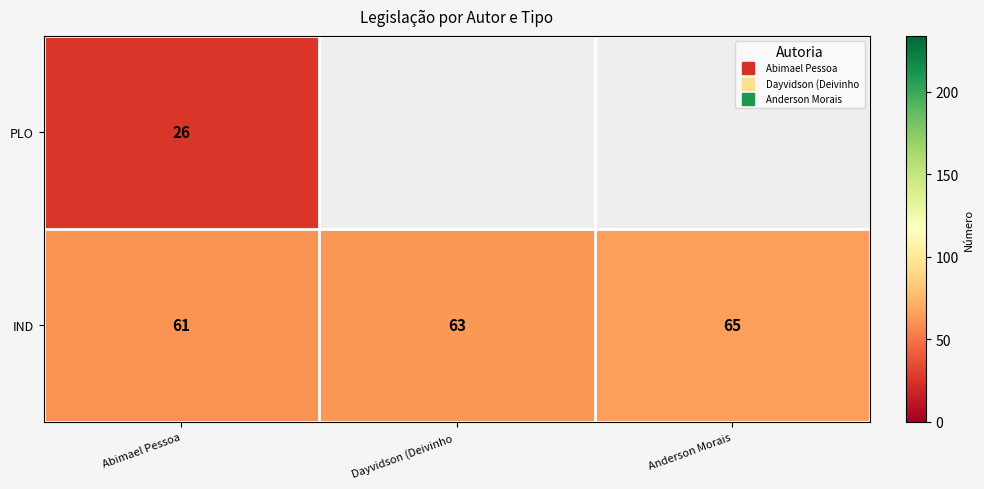

Which series has the largest total across all categories?

IND